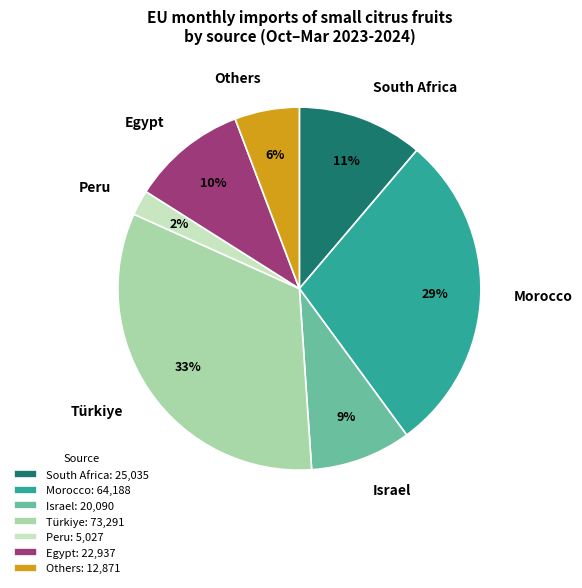

To the nearest percent, what is the average slice percentage?

14%